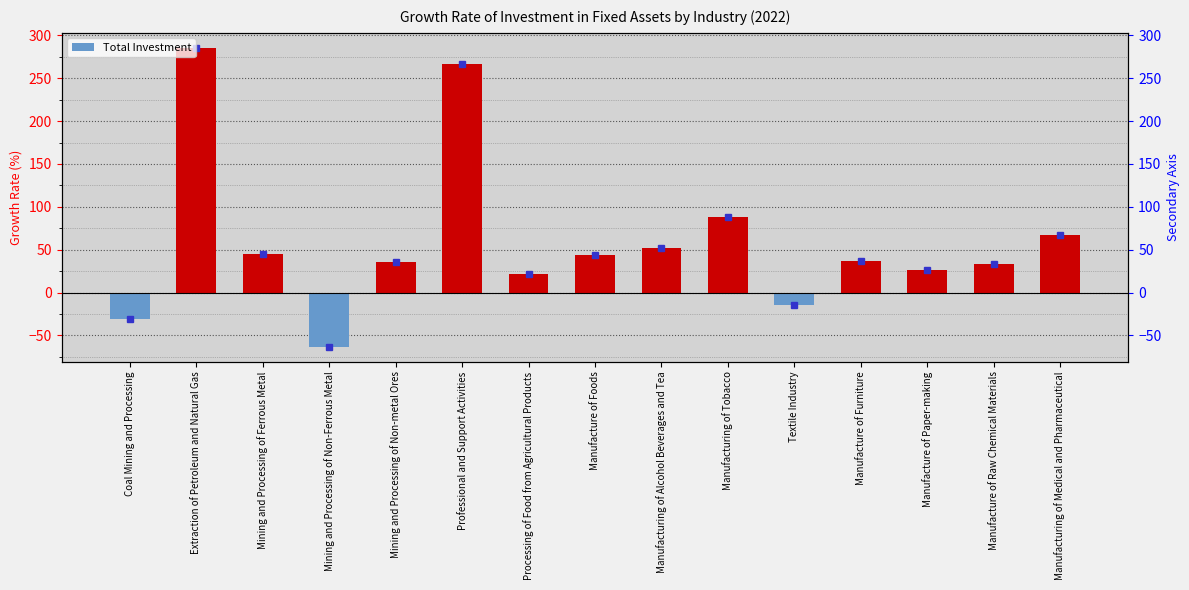

At which category does the chart reach its minimum across all series?

Mining and Processing of Non-Ferrous Metal